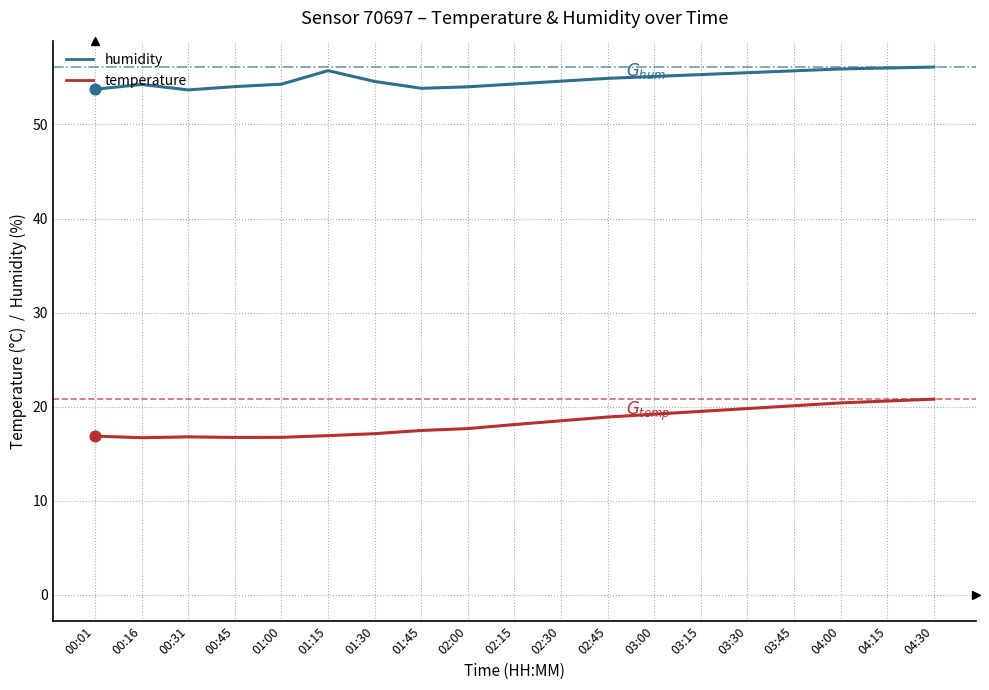

Which series has the largest total across all categories?

humidity